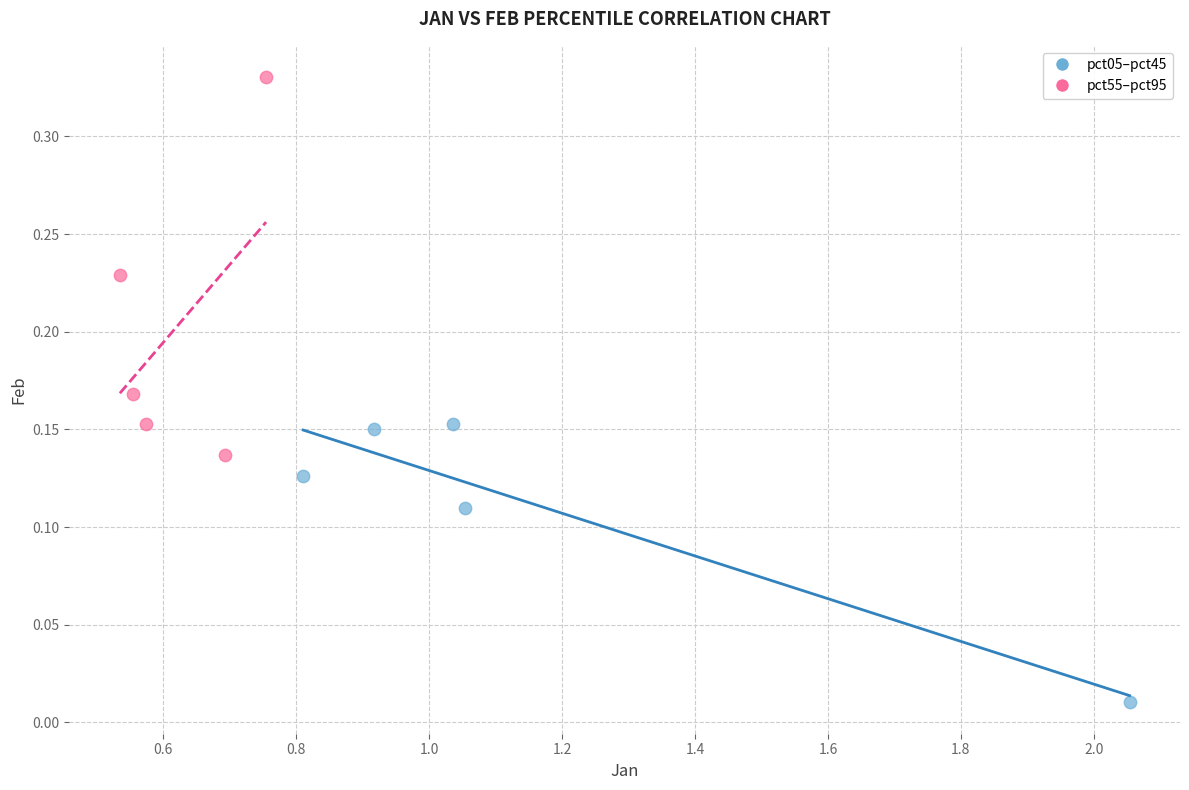

Which series reaches the maximum Y coordinate?

pct55–pct95